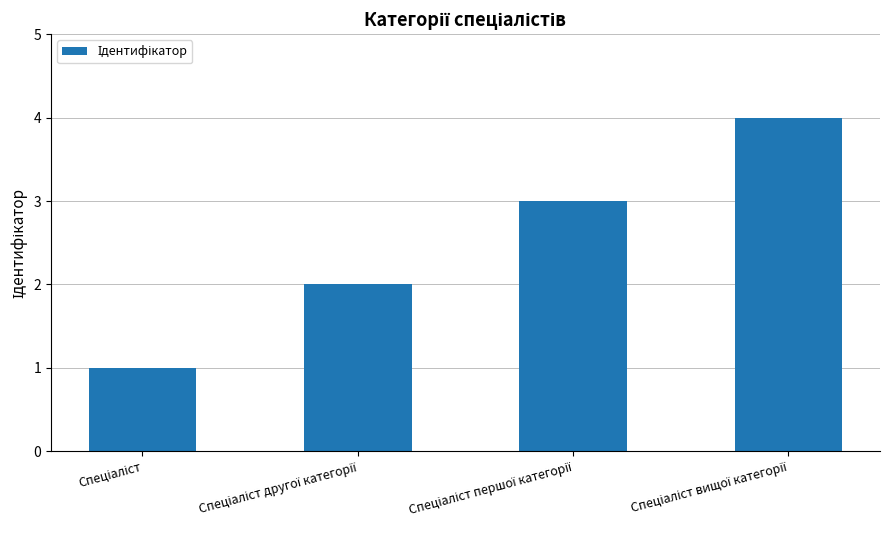

What is the difference between the maximum and minimum values?

3